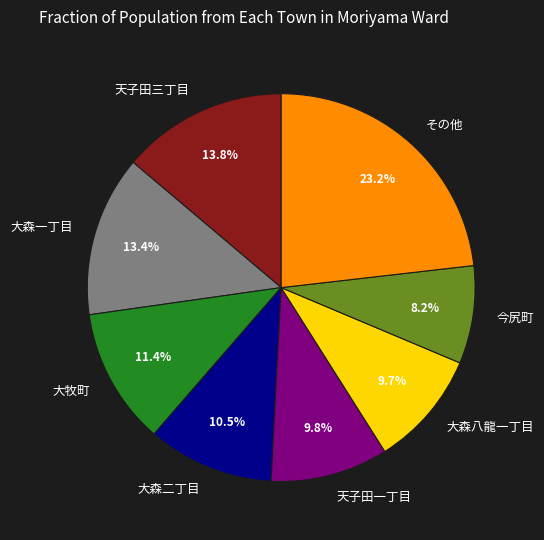

Is there any slice that represents more than half of the pie?

No